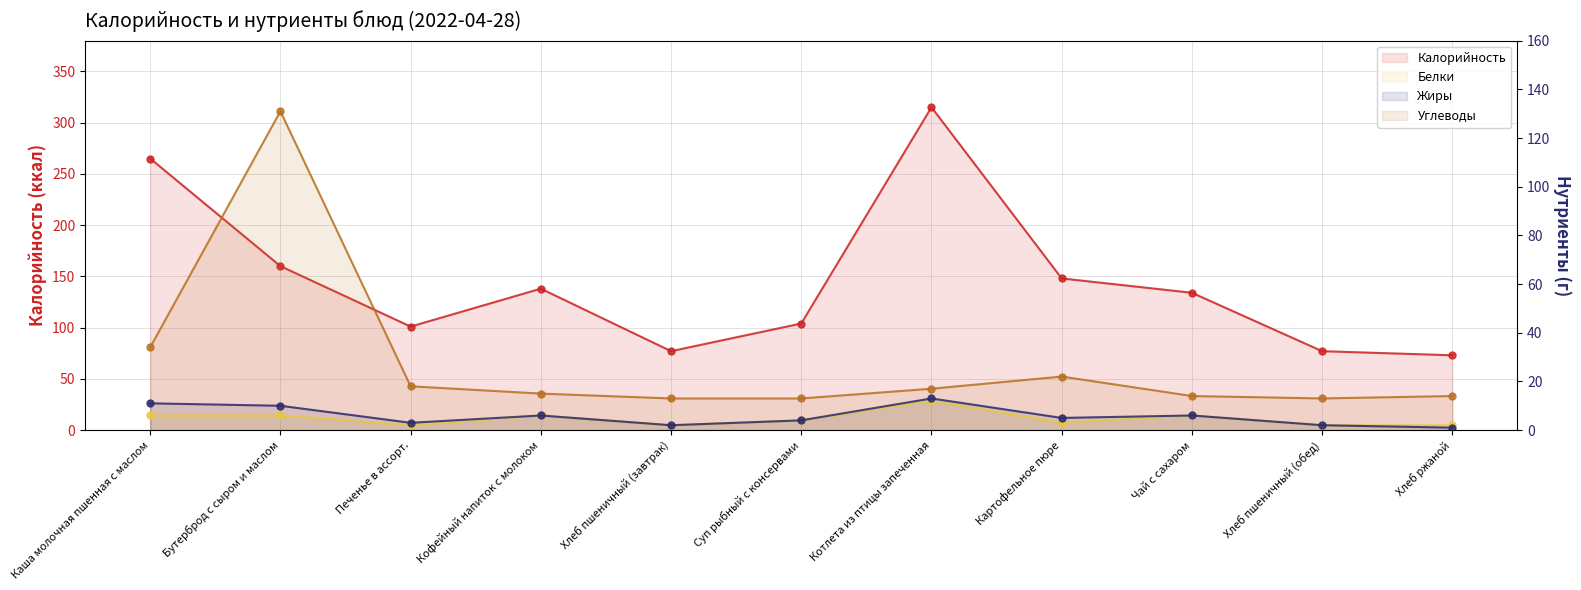

At which label does Жиры first exceed 5?

Каша молочная пшенная с маслом